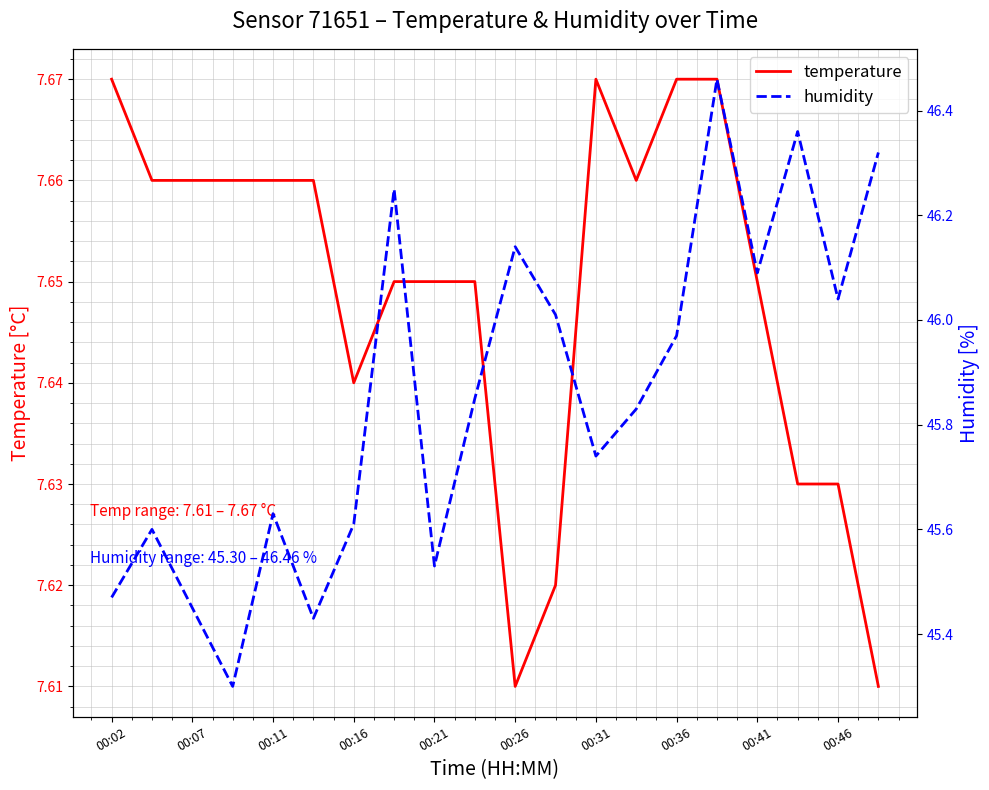

True or false: temperature has a value of 10.2 at 00:16.

False